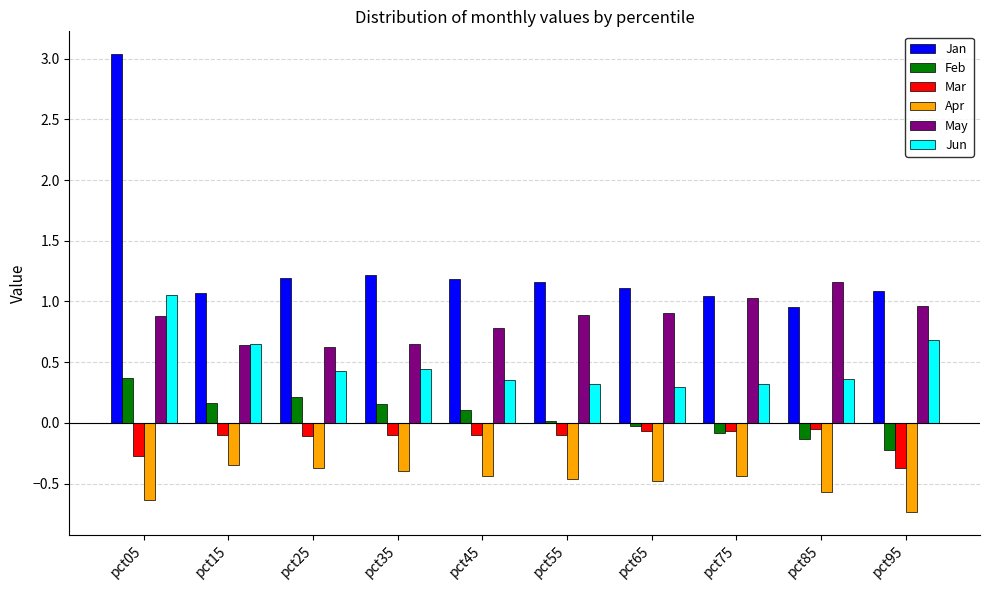

Count the number of categories in the chart.

10